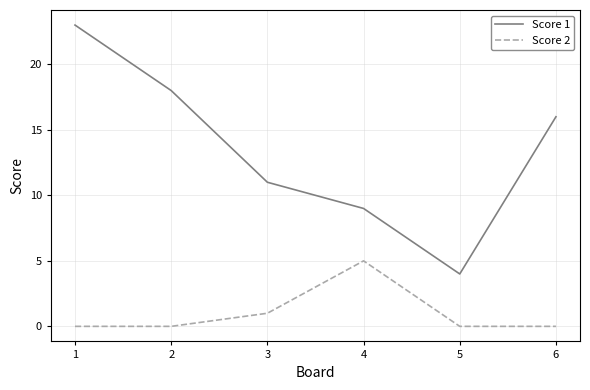

Reading left to right, transcribe all the data shown in this chart.

Score 1: 23	18	11	9	4	16
Score 2: 0	0	1	5	0	0